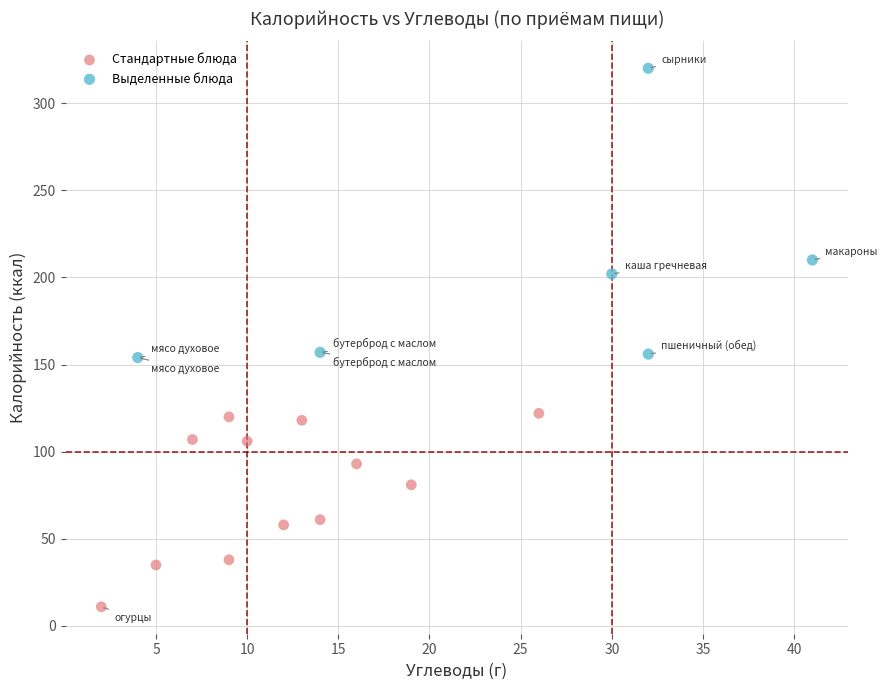

Which series contains the lowest Y value?

Стандартные блюда